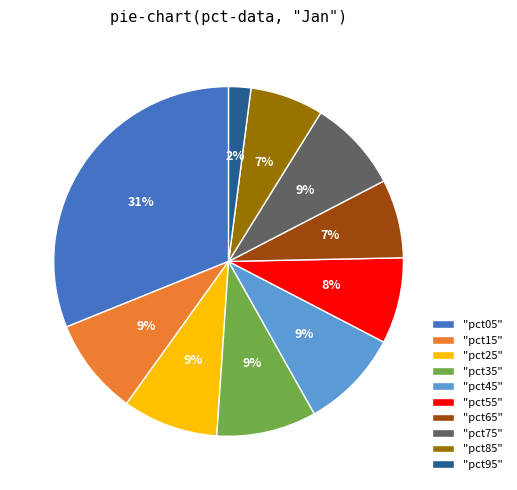

Which slice is the largest?

"pct05"